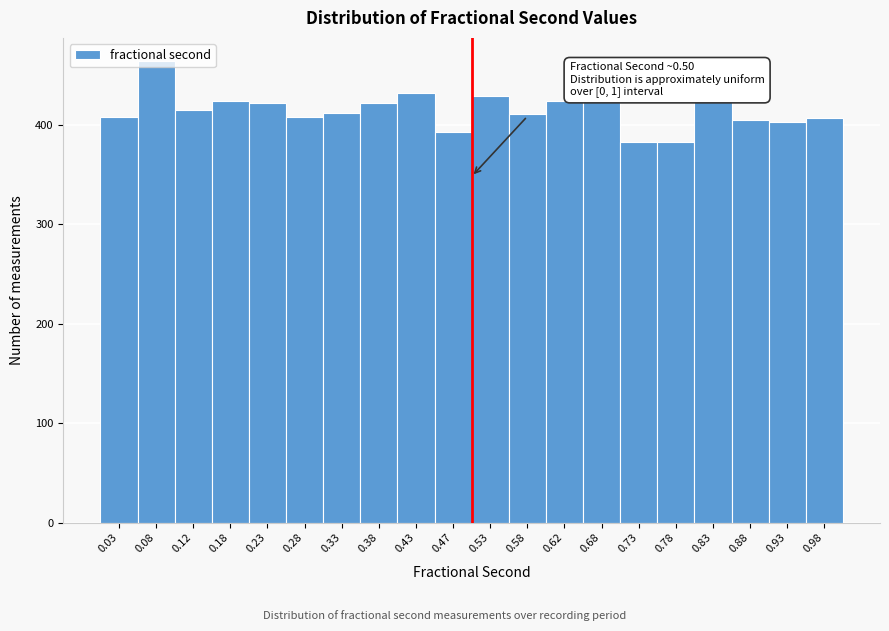

Over which range of the x-axis is the bar tallest?

0.05 to 0.10